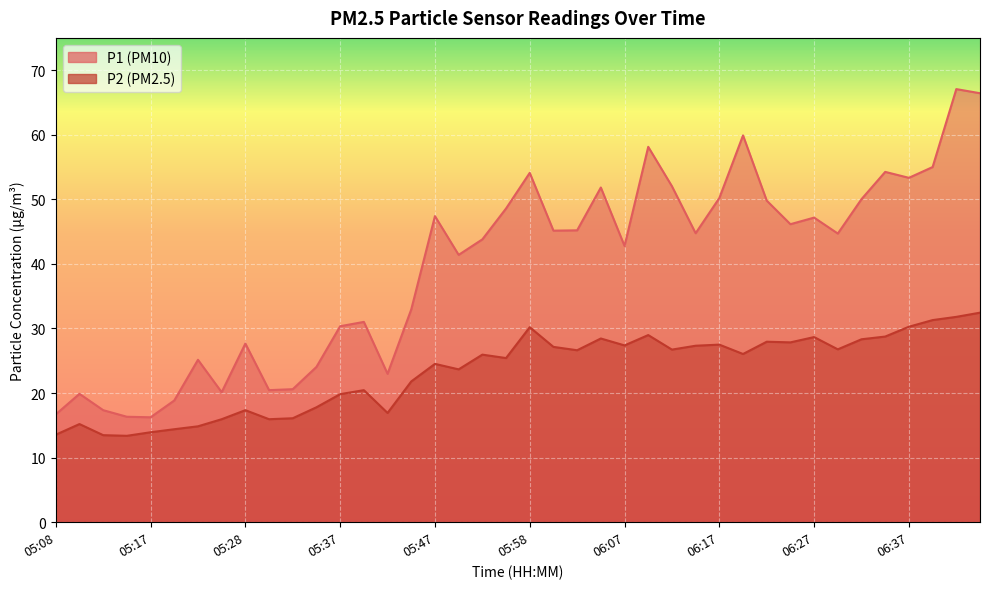

Rank the series by their average value, from lowest to highest.

P2, P1